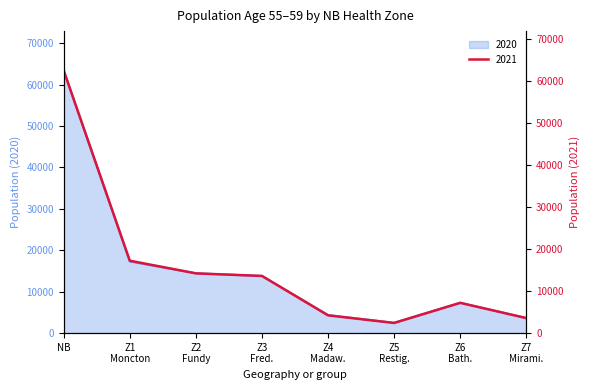

Which category has the highest value in the 2020 series?

NB